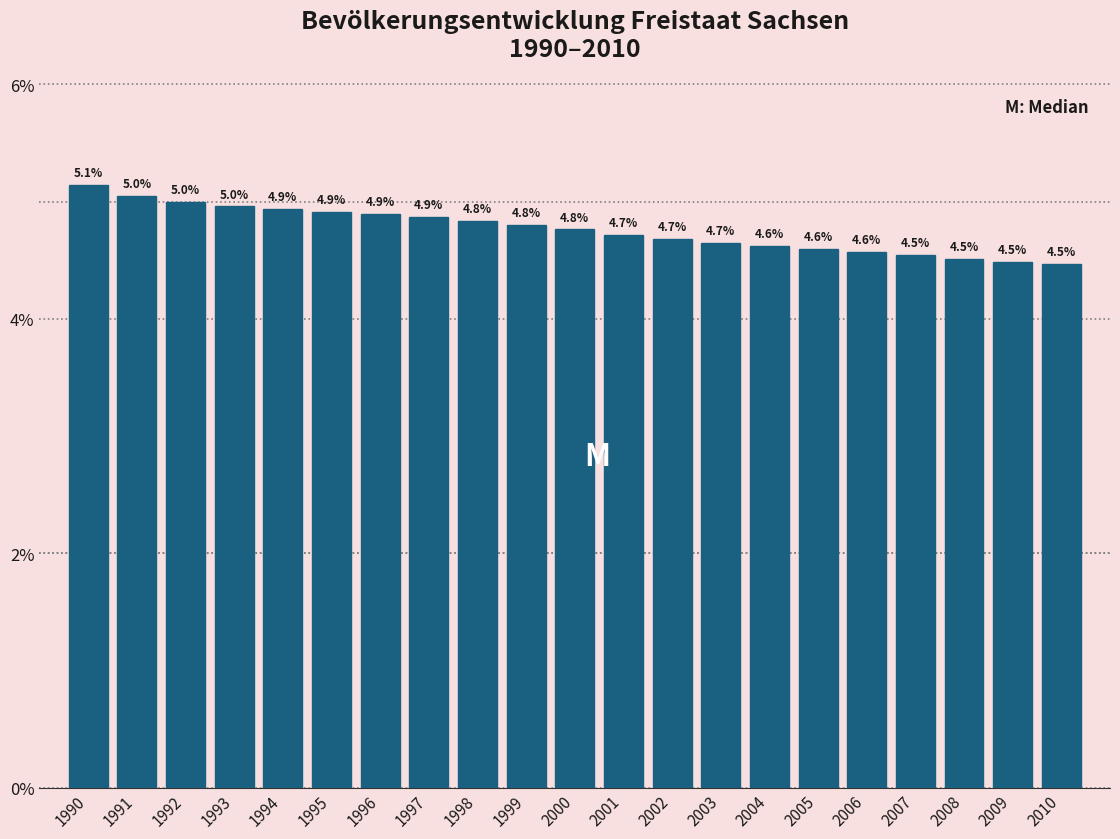

Reading left to right, list all the values displayed in this chart.

5.1	5.0	5.0	5.0	4.9	4.9	4.9	4.9	4.8	4.8	4.8	4.7	4.7	4.7	4.6	4.6	4.6	4.5	4.5	4.5	4.5